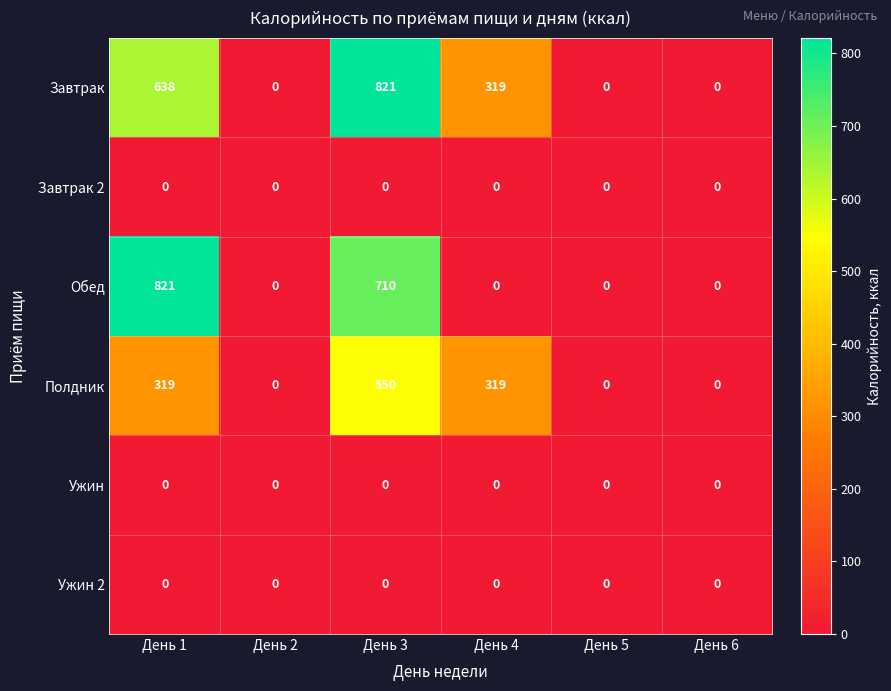

What is the sum of the Обед values at День 6 and День 3?

710